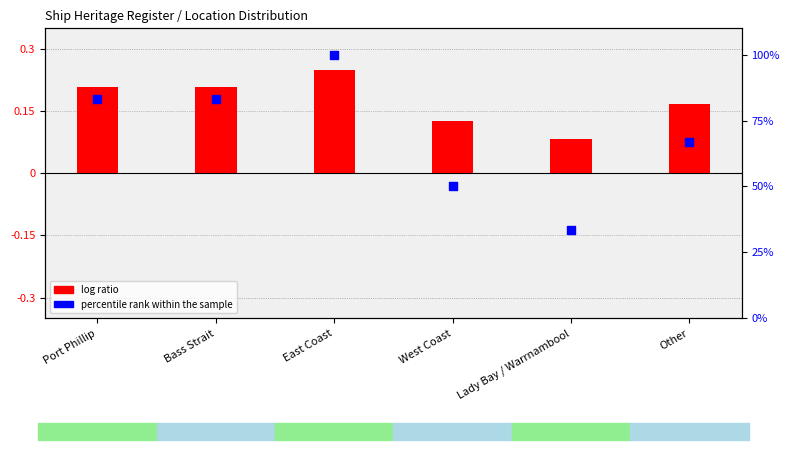

Which series has the largest Y range (max minus min)?

percentile rank within the sample